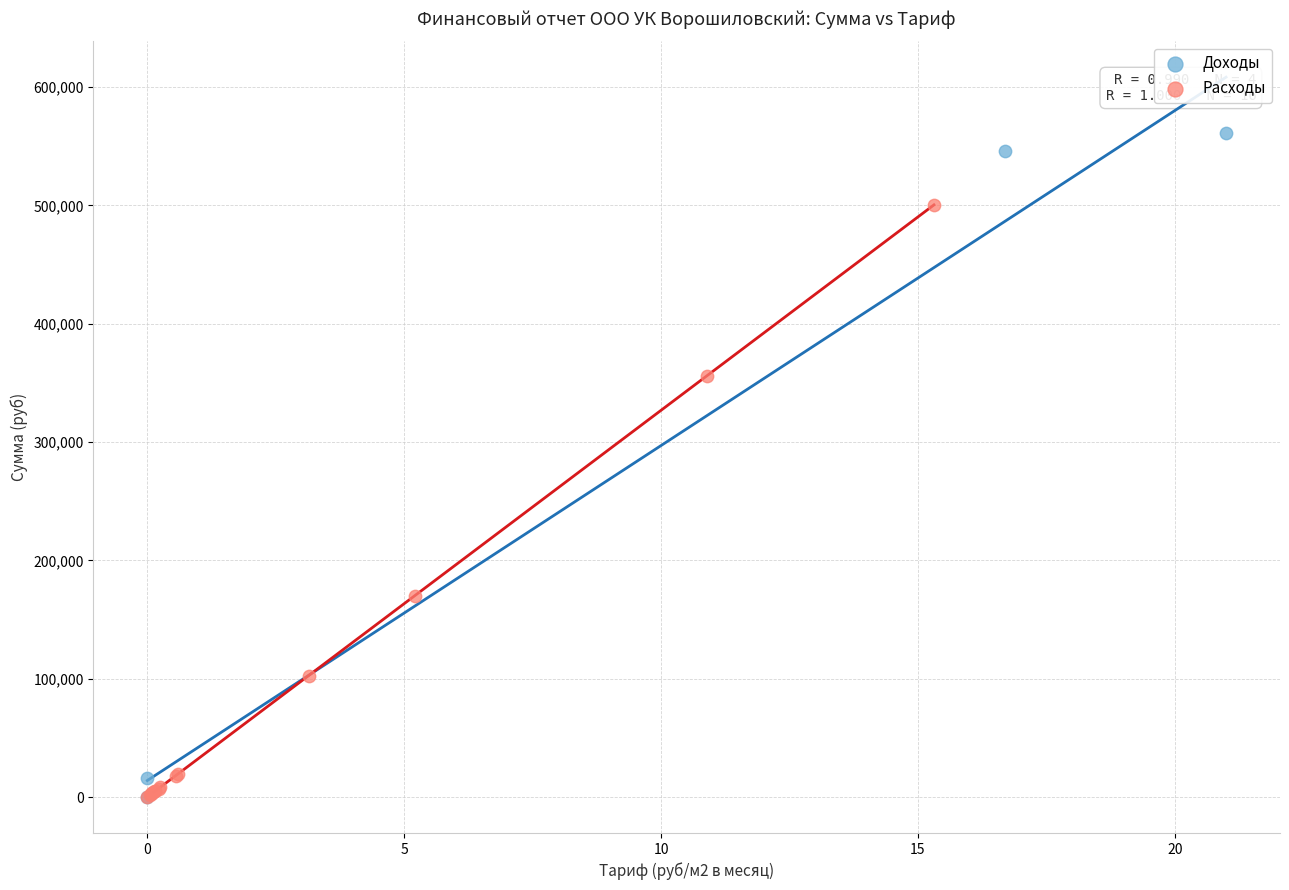

Which series reaches the maximum Y coordinate?

Доходы